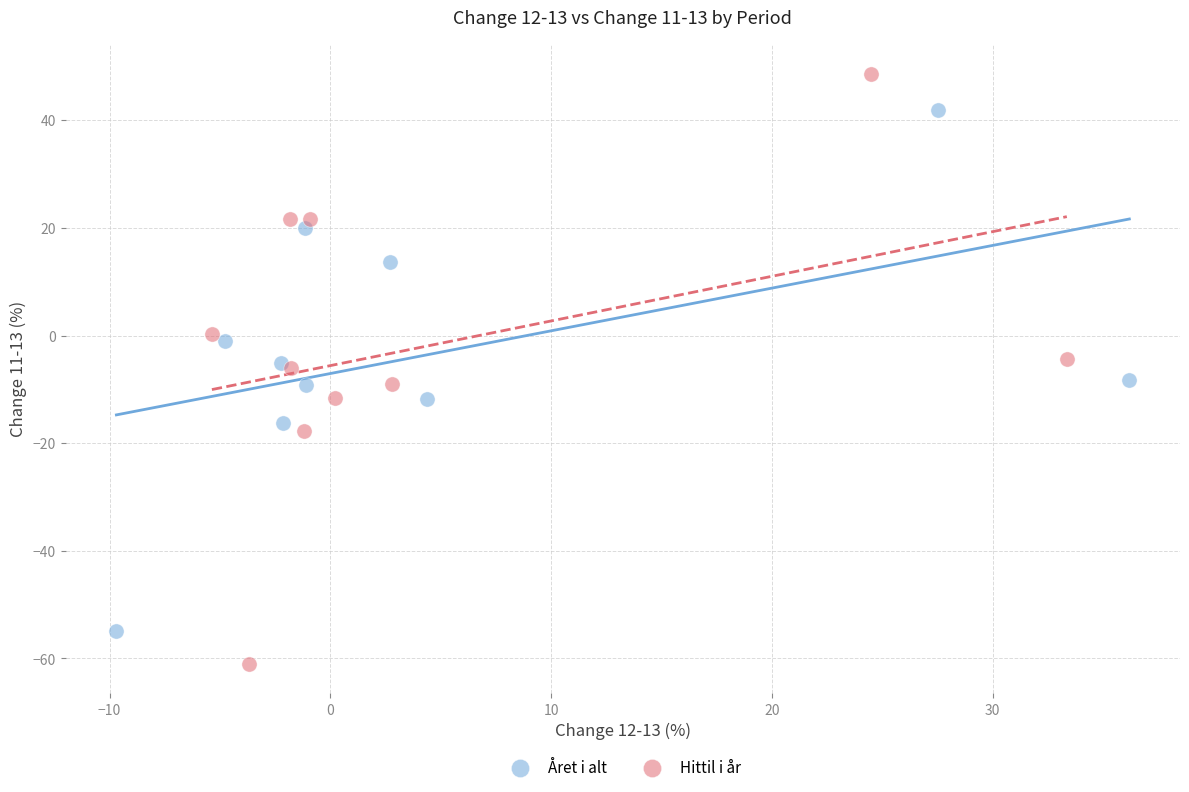

Which series reaches the maximum Y coordinate?

Hittil i år